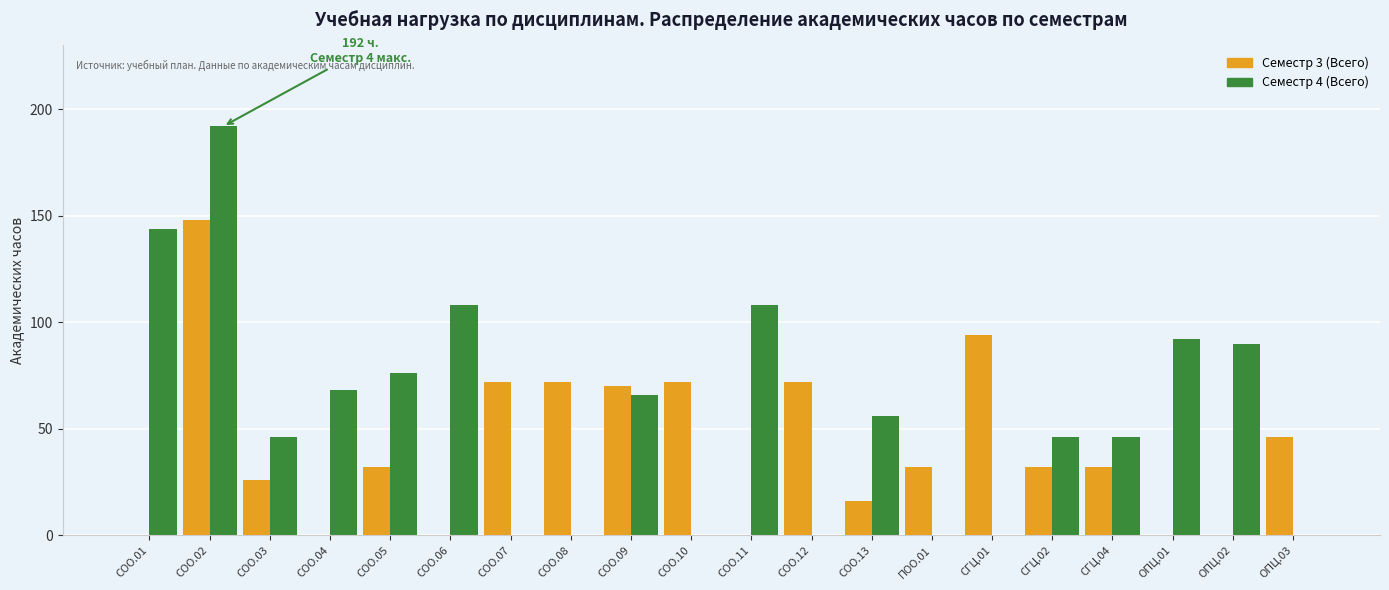

At which label does Семестр 3 (Всего) reach its peak?

СОО.02